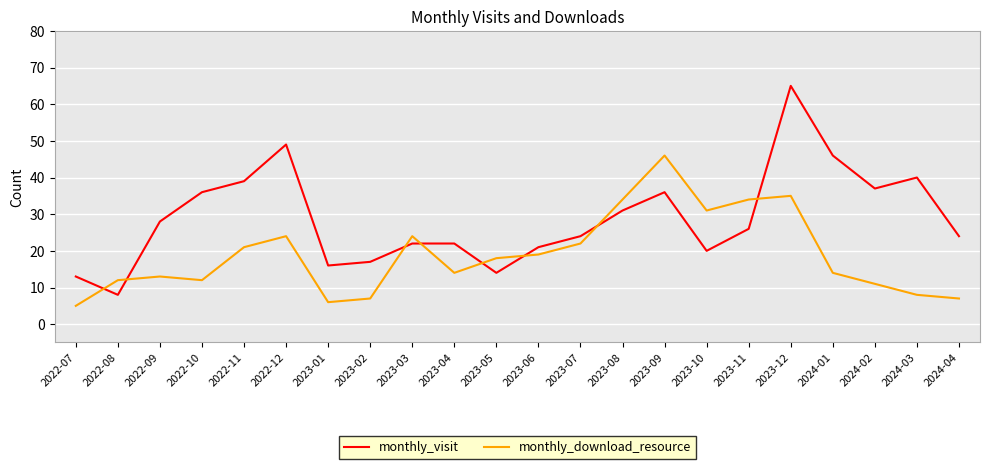

Between 2022-08 and 2023-01, which series saw the biggest shift?

monthly_visit